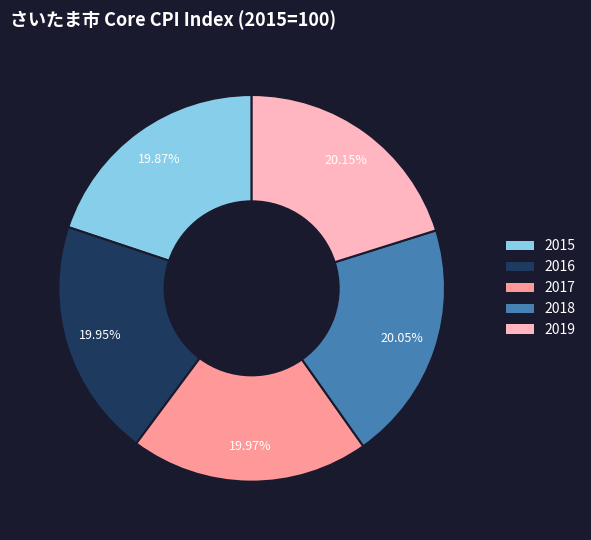

The 2018 slice represents 10% of the pie. True or false?

False